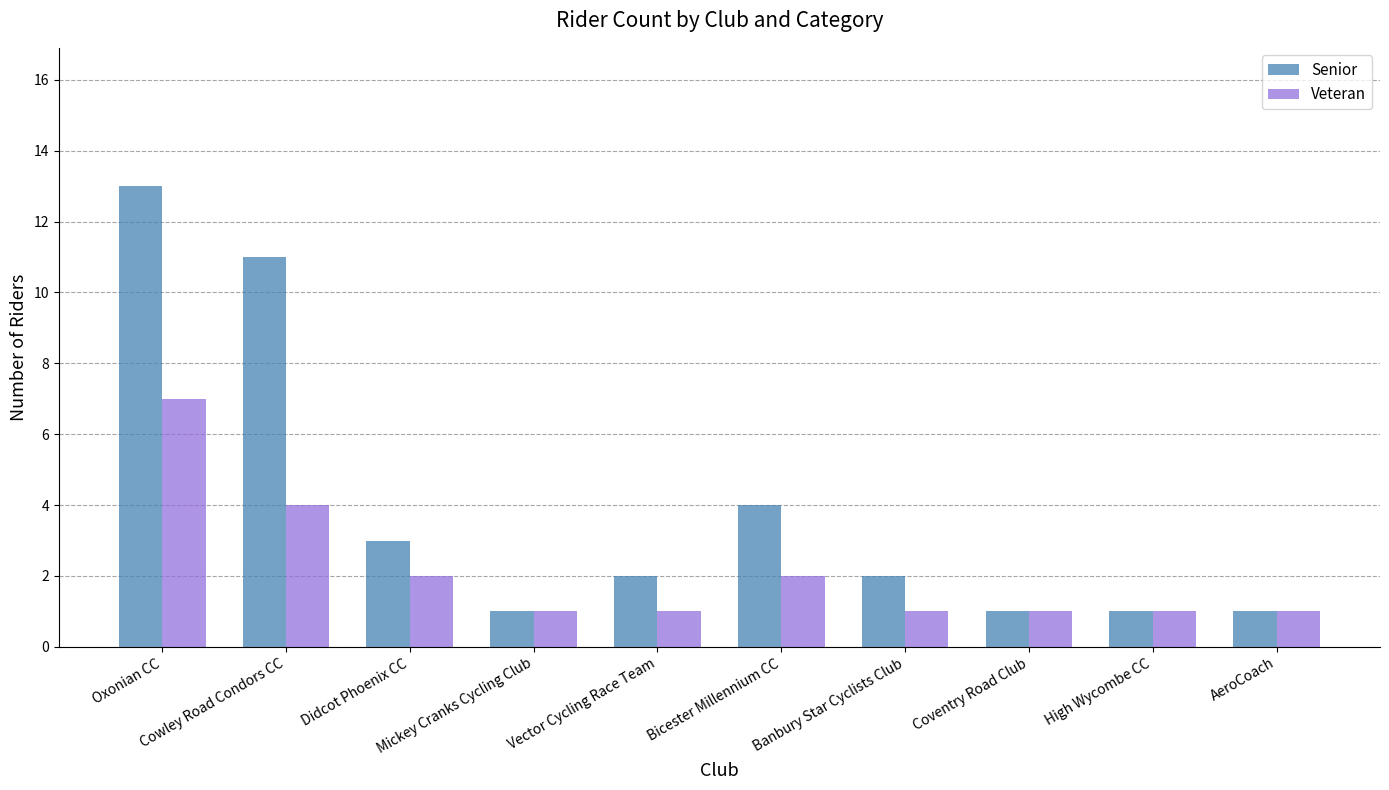

Reading left to right, extract all data points from this chart.

Senior: Oxonian CC=13	Cowley Road Condors CC=11	Didcot Phoenix CC=3	Mickey Cranks Cycling Club=1	Vector Cycling Race Team=2	Bicester Millennium CC=4	Banbury Star Cyclists Club=2	Coventry Road Club=1	High Wycombe CC=1	AeroCoach=1
Veteran: Oxonian CC=7	Cowley Road Condors CC=4	Didcot Phoenix CC=2	Mickey Cranks Cycling Club=1	Vector Cycling Race Team=1	Bicester Millennium CC=2	Banbury Star Cyclists Club=1	Coventry Road Club=1	High Wycombe CC=1	AeroCoach=1